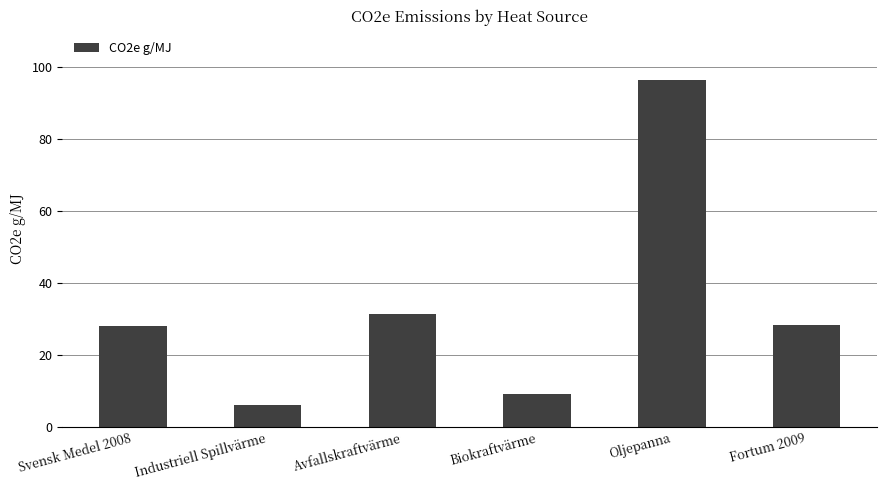

The chart shows a value of 31.3 at Avfallskraftvärme. True or false?

True